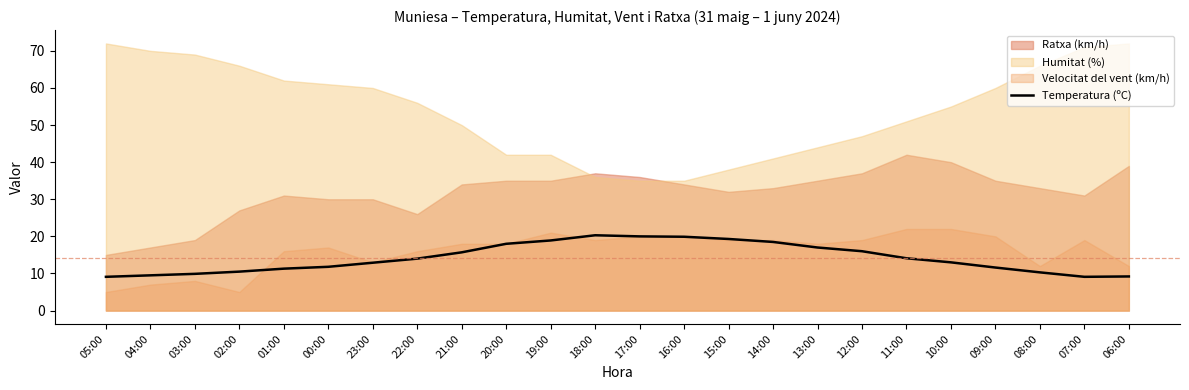

What is the change in value from 23:00 to 20:00?

+5.1